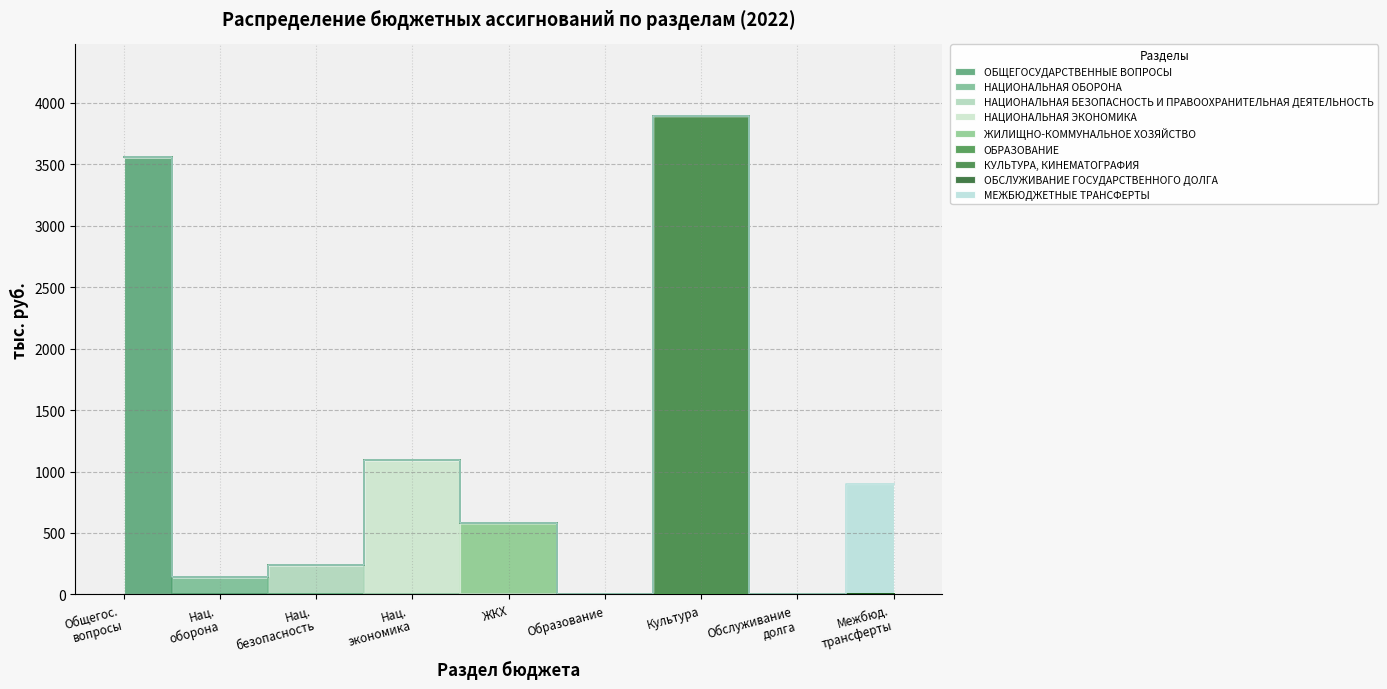

Reading right to left, what are all the values shown in this chart?

900.8	0.1	3890.0	3.0	583.5	1093.2	238.3	142.8	3560.7